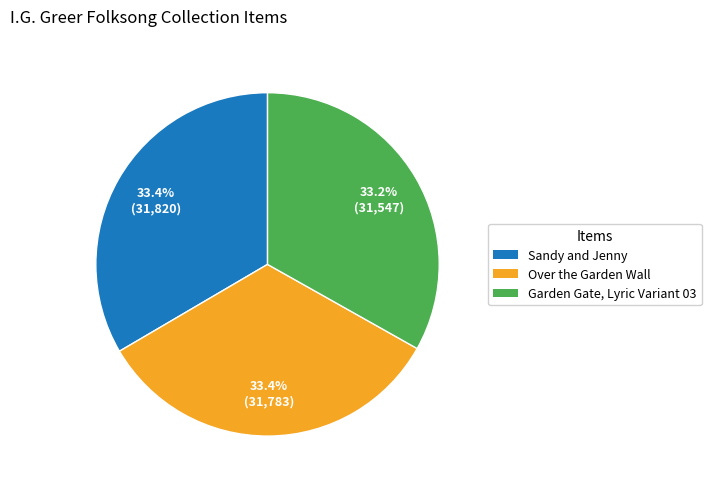

Does any single category account for the majority?

No